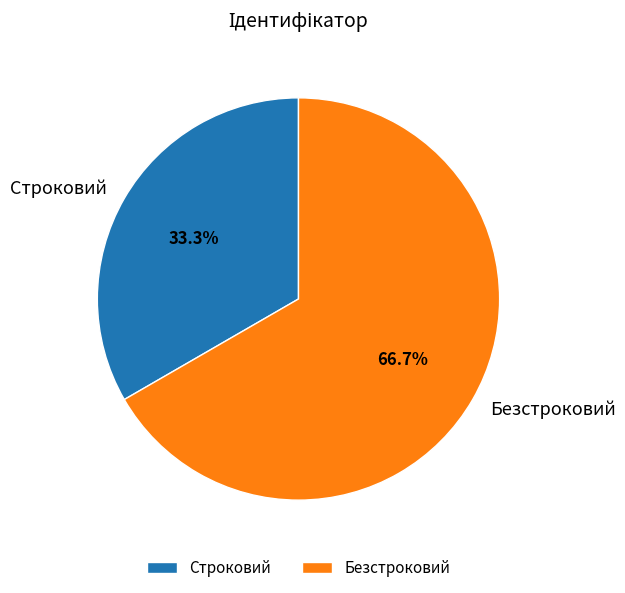

What percentage is the Безстроковий slice, to the nearest percent?

67%